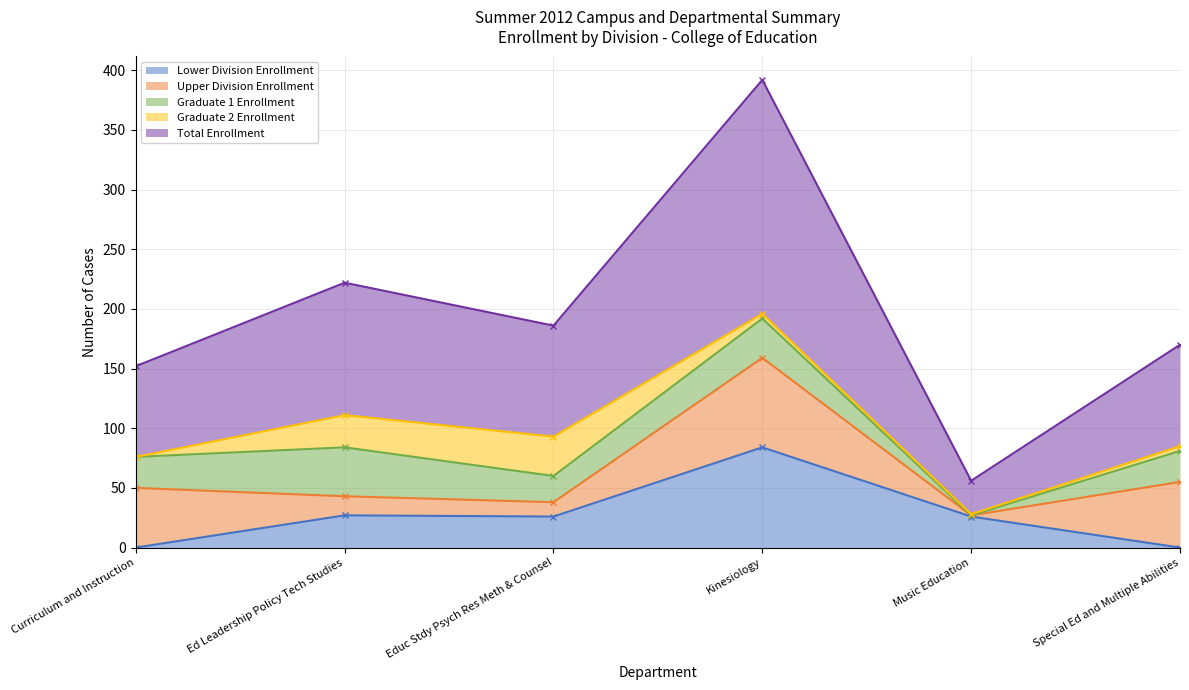

Where does the Upper Division Enrollment series first go above 50?

Kinesiology